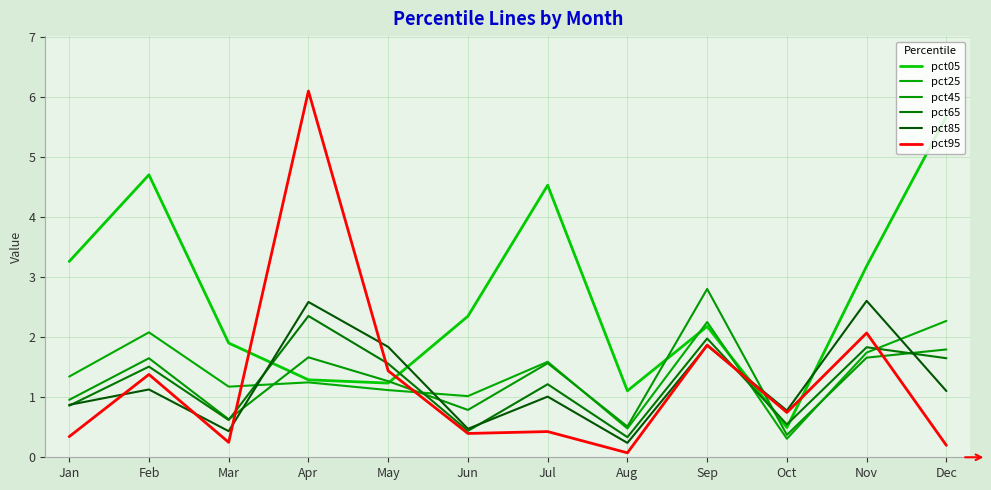

How many lines are shown in the chart?

6